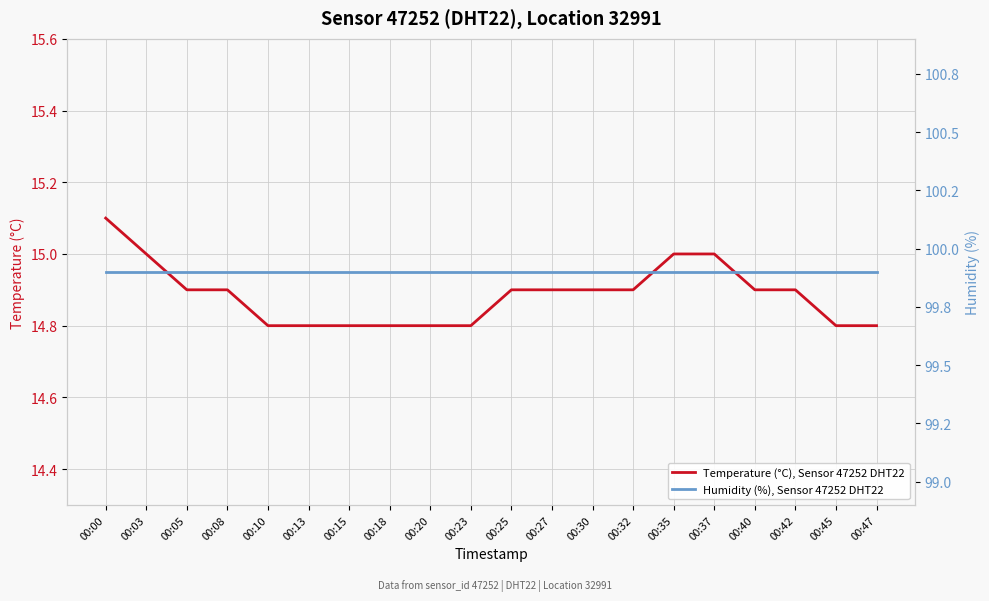

True or false: Humidity (%), Sensor 47252 DHT22 and Temperature (°C), Sensor 47252 DHT22 cross at least once.

False